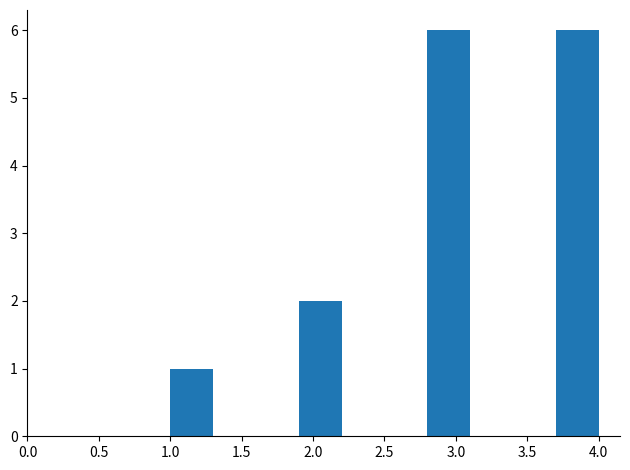

Reading left to right, transcribe this chart: for each bar, give the range it covers on the x-axis and its height. The values are not printed on the chart, so give them approximately, as read against the axis.

1.0 to 1.3: 1
1.3 to 1.6: 0
1.6 to 1.9: 0
1.9 to 2.2: 2
2.2 to 2.5: 0
2.5 to 2.8: 0
2.8 to 3.1: 6
3.1 to 3.4: 0
3.4 to 3.7: 0
3.7 to 4.0: 6